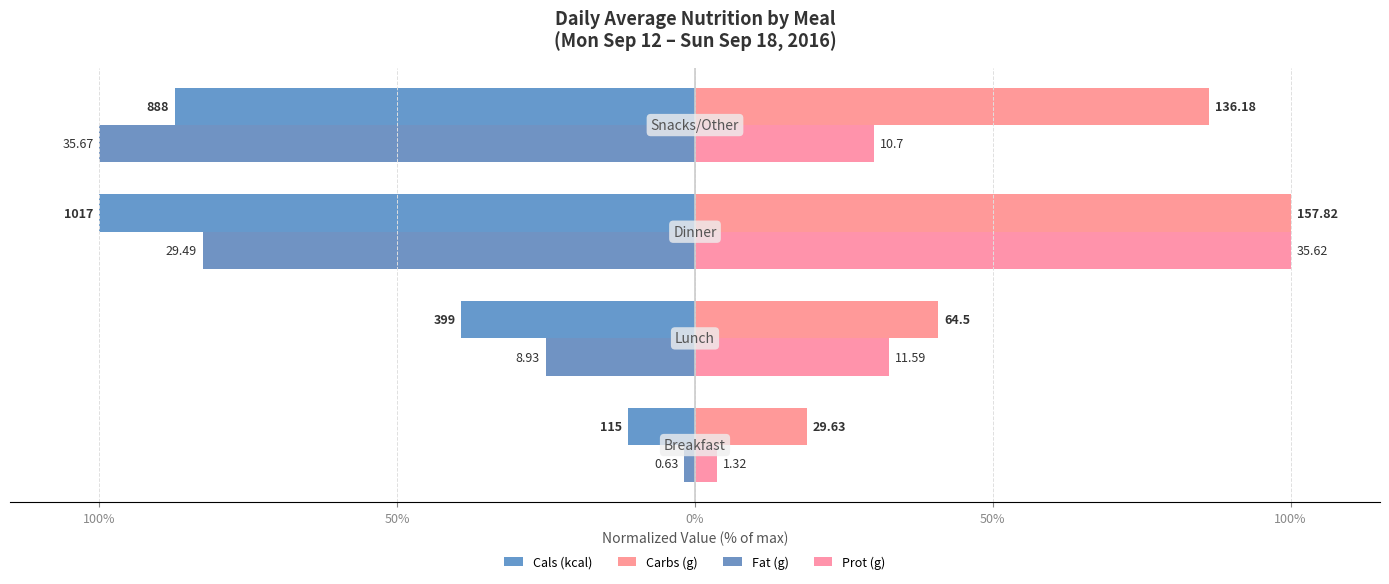

What are all the series names shown in the legend?

Cals (kcal), Carbs (g), Fat (g), Prot (g)